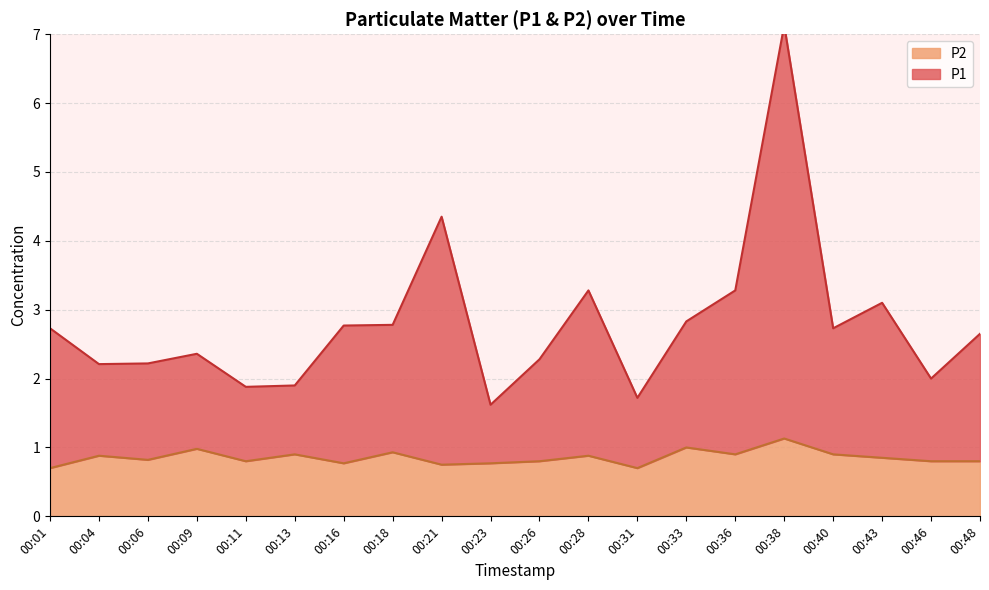

What is the minimum value for P2?

0.7